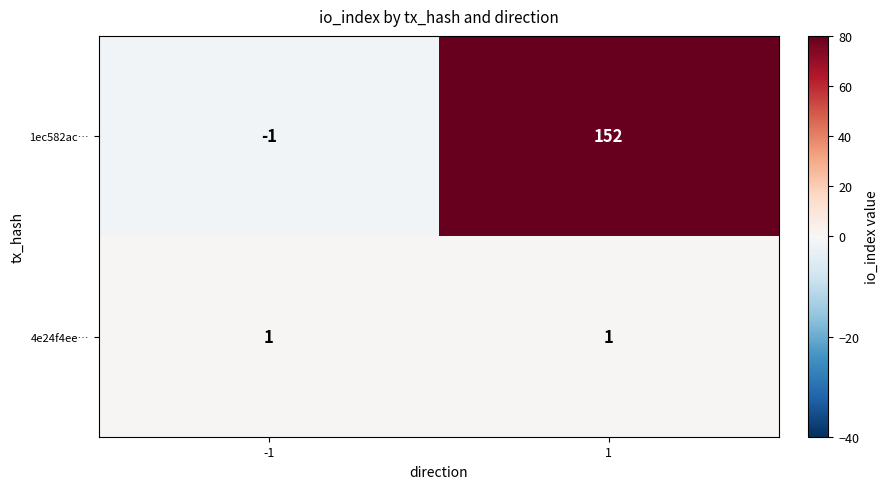

At how many categories does at least one series exceed 94?

1